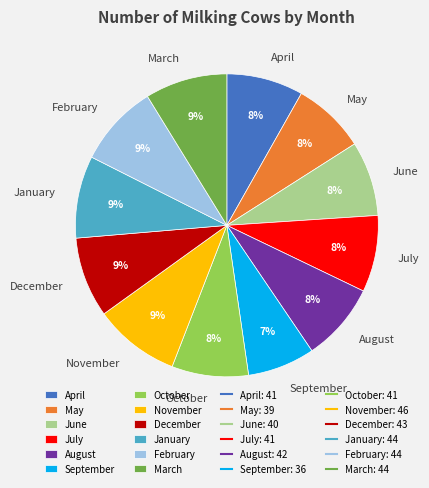

The March slice represents 20% of the pie. True or false?

False